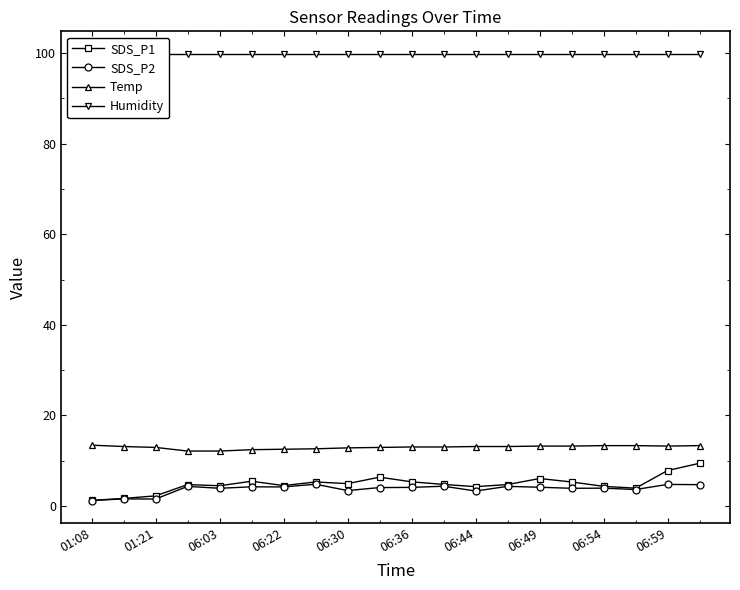

True or false: SDS_P2 and Temp cross at least once.

False